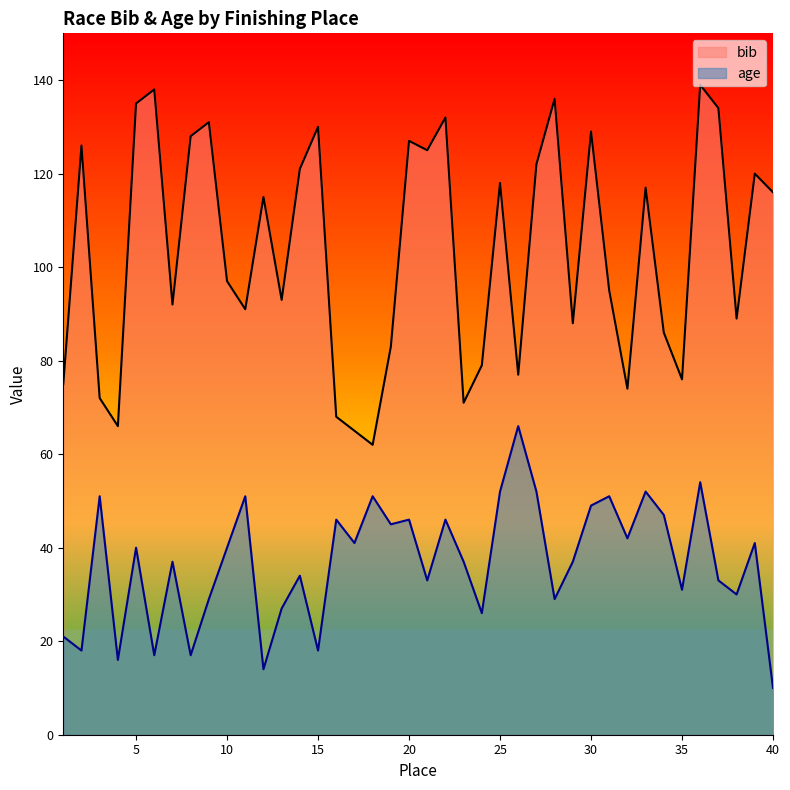

The age series shows 58 at 14. True or false?

False